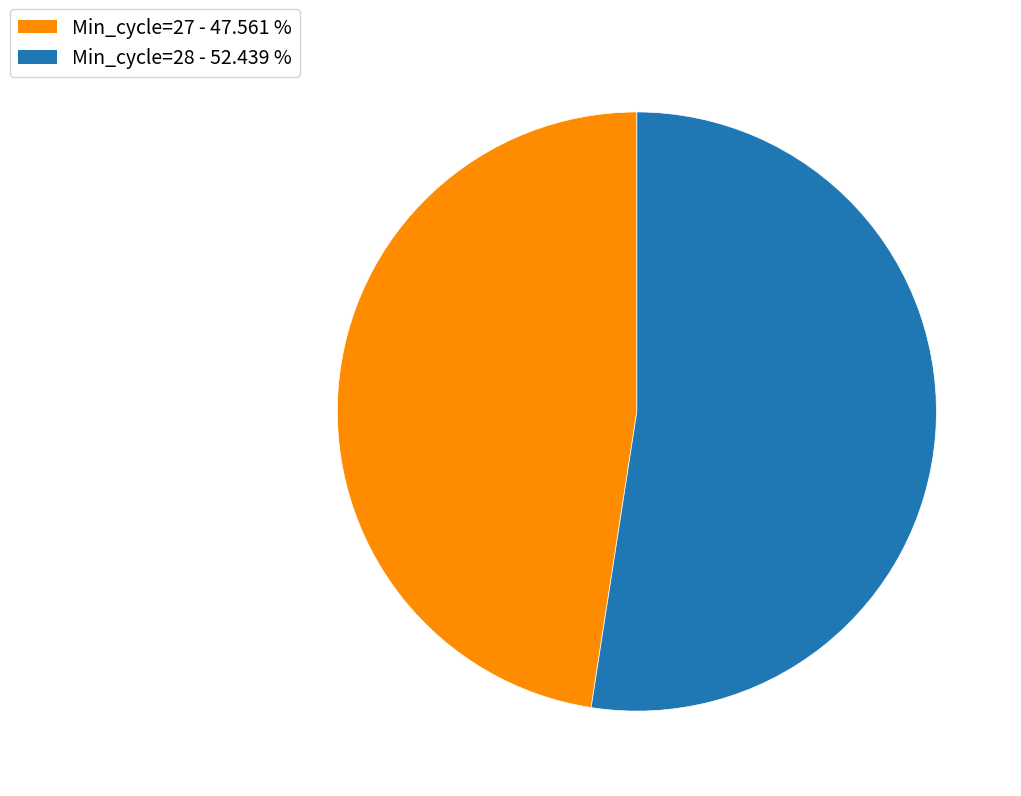

Which slice represents more than half of the pie?

Min_cycle=28 - 52.439 %